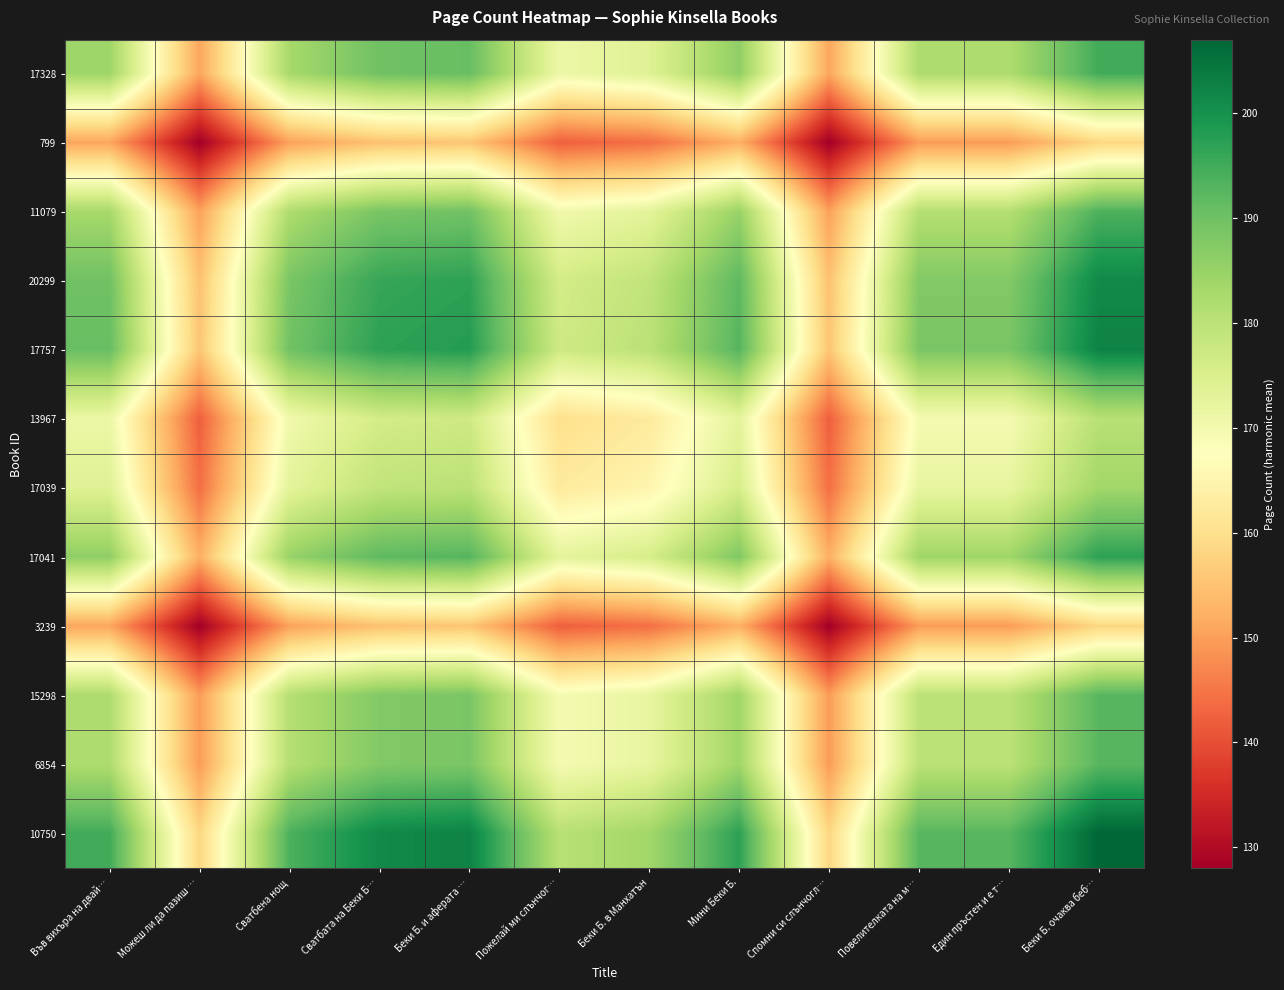

Reading left to right, transcribe all the data shown in this chart.

17328: Във вихъра на двай…=184.0	Можеш ли да пазиш …=151.0	Сватбена нощ=183.0	Сватбата на Беки Б…=189.8	Беки Б. и аферата …=190.7	Пожелай ми слънчог…=171.2	Беки Б. в Манхатън=174.0	Мини Беки Б.=186.0	Спомни си слънчогл…=151.0	Повелителката на м…=182.0	Един пръстен и е т…=182.0	Беки Б. очаква беб…=194.8
799: Във вихъра на двай…=151.0	Можеш ли да пазиш …=128.0	Сватбена нощ=150.3	Сватбата на Беки Б…=154.9	Беки Б. и аферата …=155.5	Пожелай ми слънчог…=142.2	Беки Б. в Манхатън=144.2	Мини Беки Б.=152.3	Спомни си слънчогл…=128.0	Повелителката на м…=149.6	Един пръстен и е т…=149.6	Беки Б. очаква беб…=158.2
11079: Във вихъра на двай…=183.0	Можеш ли да пазиш …=150.3	Сватбена нощ=182.0	Сватбата на Беки Б…=188.7	Беки Б. и аферата …=189.7	Пожелай ми слънчог…=170.3	Беки Б. в Манхатън=173.1	Мини Беки Б.=185.0	Спомни си слънчогл…=150.3	Повелителката на м…=181.0	Един пръстен и е т…=181.0	Беки Б. очаква беб…=193.7
20299: Във вихъра на двай…=189.8	Можеш ли да пазиш …=154.9	Сватбена нощ=188.7	Сватбата на Беки Б…=196.0	Беки Б. и аферата …=197.0	Пожелай ми слънчог…=176.2	Беки Б. в Манхатън=179.2	Мини Беки Б.=191.9	Спомни си слънчогл…=154.9	Повелителката на м…=187.7	Един пръстен и е т…=187.7	Беки Б. очаква беб…=201.3
17757: Във вихъра на двай…=190.7	Можеш ли да пазиш …=155.5	Сватбена нощ=189.7	Сватбата на Беки Б…=197.0	Беки Б. и аферата …=198.0	Пожелай ми слънчог…=177.0	Беки Б. в Манхатън=180.0	Мини Беки Б.=192.9	Спомни си слънчогл…=155.5	Повелителката на м…=188.6	Един пръстен и е т…=188.6	Беки Б. очаква беб…=202.4
13967: Във вихъра на двай…=171.2	Можеш ли да пазиш …=142.2	Сватбена нощ=170.3	Сватбата на Беки Б…=176.2	Беки Б. и аферата …=177.0	Пожелай ми слънчог…=160.0	Беки Б. в Манхатън=162.5	Мини Беки Б.=172.9	Спомни си слънчогл…=142.2	Повелителката на м…=169.4	Един пръстен и е т…=169.4	Беки Б. очаква беб…=180.5
17039: Във вихъра на двай…=174.0	Можеш ли да пазиш …=144.2	Сватбена нощ=173.1	Сватбата на Беки Б…=179.2	Беки Б. и аферата …=180.0	Пожелай ми слънчог…=162.5	Беки Б. в Манхатън=165.0	Мини Беки Б.=175.8	Спомни си слънчогл…=144.2	Повелителката на м…=172.2	Един пръстен и е т…=172.2	Беки Б. очаква беб…=183.6
17041: Във вихъра на двай…=186.0	Можеш ли да пазиш …=152.3	Сватбена нощ=185.0	Сватбата на Беки Б…=191.9	Беки Б. и аферата …=192.9	Пожелай ми слънчог…=172.9	Беки Б. в Манхатън=175.8	Мини Беки Б.=188.0	Спомни си слънчогл…=152.3	Повелителката на м…=183.9	Един пръстен и е т…=183.9	Беки Б. очаква беб…=197.0
3239: Във вихъра на двай…=151.0	Можеш ли да пазиш …=128.0	Сватбена нощ=150.3	Сватбата на Беки Б…=154.9	Беки Б. и аферата …=155.5	Пожелай ми слънчог…=142.2	Беки Б. в Манхатън=144.2	Мини Беки Б.=152.3	Спомни си слънчогл…=128.0	Повелителката на м…=149.6	Един пръстен и е т…=149.6	Беки Б. очаква беб…=158.2
15298: Във вихъра на двай…=182.0	Можеш ли да пазиш …=149.6	Сватбена нощ=181.0	Сватбата на Беки Б…=187.7	Беки Б. и аферата …=188.6	Пожелай ми слънчог…=169.4	Беки Б. в Манхатън=172.2	Мини Беки Б.=183.9	Спомни си слънчогл…=149.6	Повелителката на м…=180.0	Един пръстен и е т…=180.0	Беки Б. очаква беб…=192.6
6854: Във вихъра на двай…=182.0	Можеш ли да пазиш …=149.6	Сватбена нощ=181.0	Сватбата на Беки Б…=187.7	Беки Б. и аферата …=188.6	Пожелай ми слънчог…=169.4	Беки Б. в Манхатън=172.2	Мини Беки Б.=183.9	Спомни си слънчогл…=149.6	Повелителката на м…=180.0	Един пръстен и е т…=180.0	Беки Б. очаква беб…=192.6
10750: Във вихъра на двай…=194.8	Можеш ли да пазиш …=158.2	Сватбена нощ=193.7	Сватбата на Беки Б…=201.3	Беки Б. и аферата …=202.4	Пожелай ми слънчог…=180.5	Беки Б. в Манхатън=183.6	Мини Беки Б.=197.0	Спомни си слънчогл…=158.2	Повелителката на м…=192.6	Един пръстен и е т…=192.6	Беки Б. очаква беб…=207.0